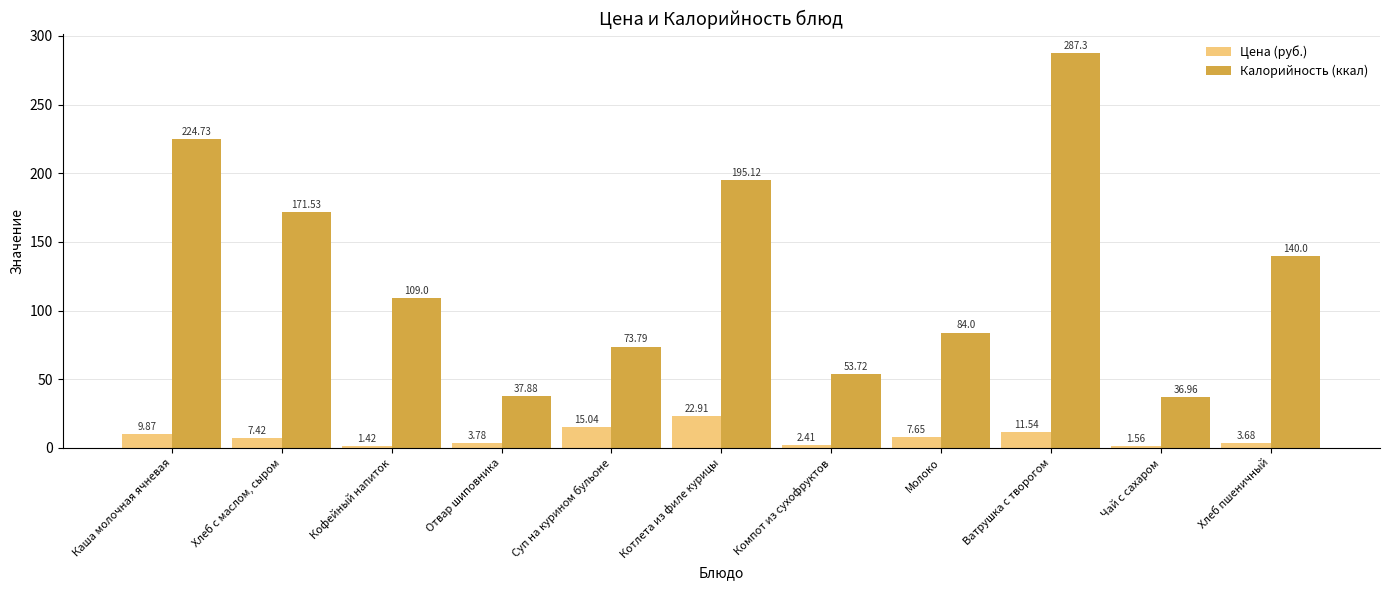

What is the sum of the Калорийность (ккал) values at Отвар шиповника and Суп на курином бульоне?

111.7